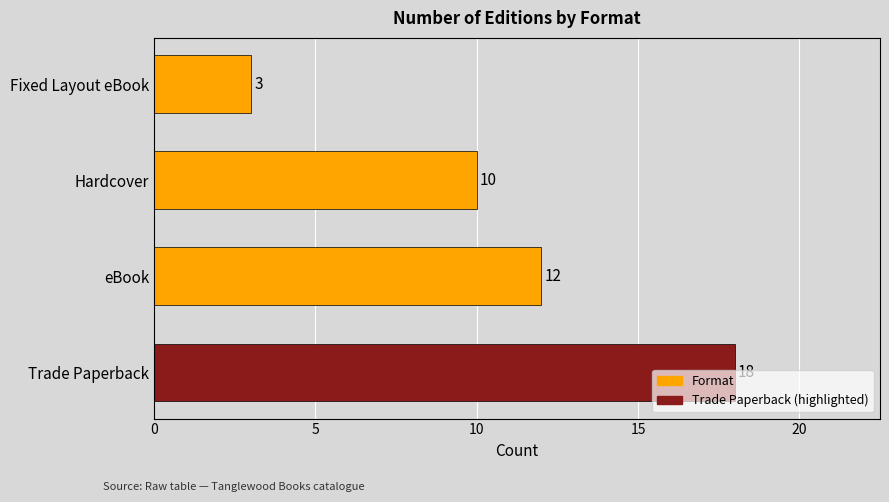

Rank the categories by value from lowest to highest.

Fixed Layout eBook, Hardcover, eBook, Trade Paperback